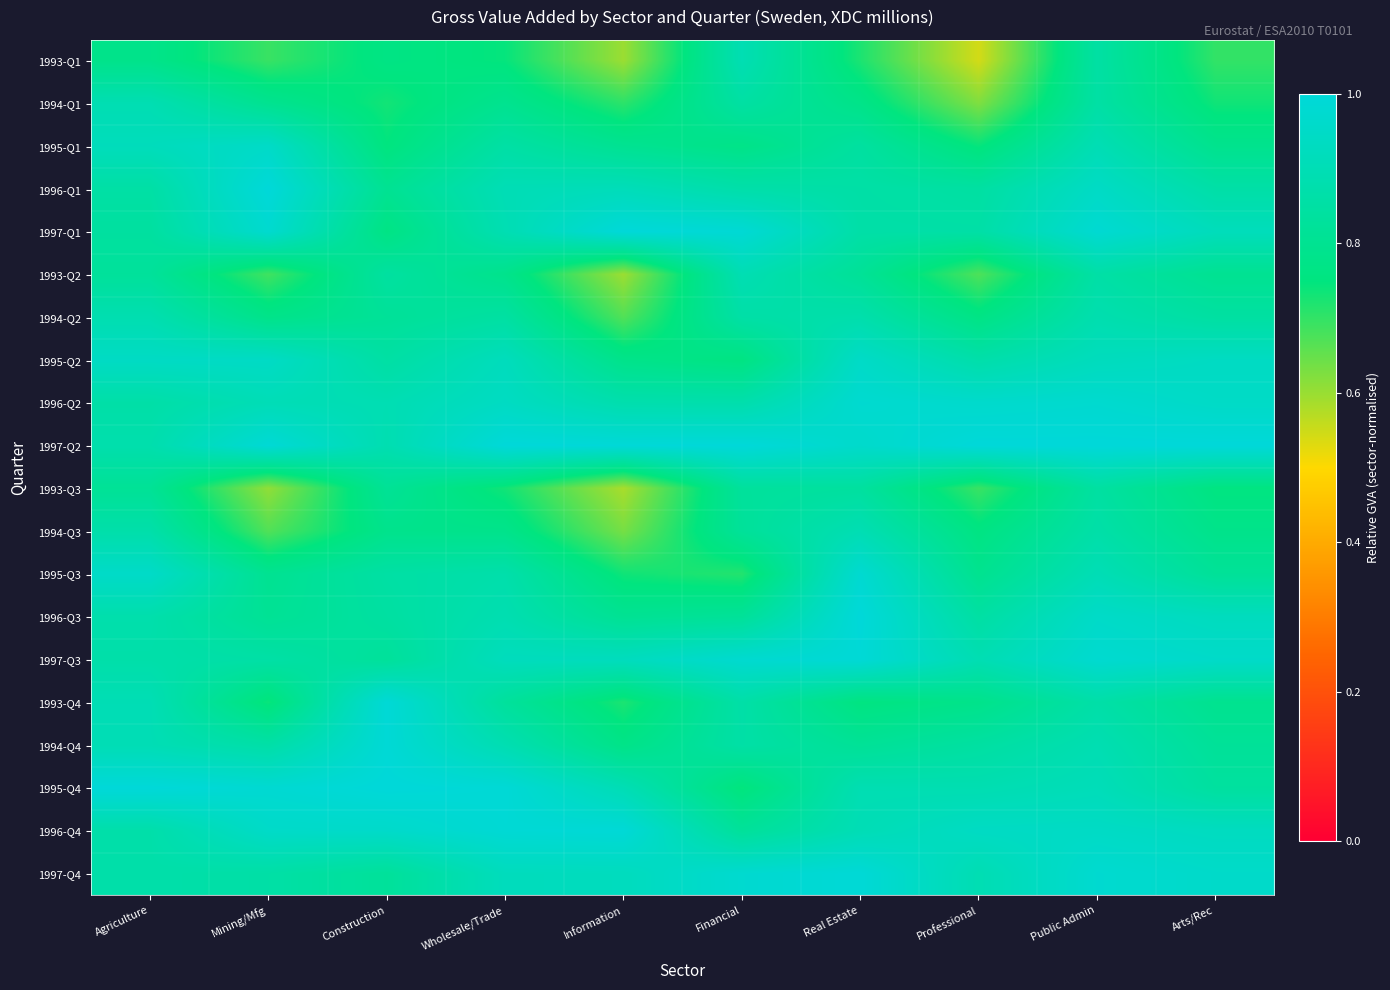

Reading right to left, list all the values displayed in this chart.

1993-Q1: Arts/Rec=0.7	Public Admin=0.9	Professional=0.5	Real Estate=0.7	Financial=0.9	Information=0.6	Wholesale/Trade=0.7	Construction=0.8	Mining/Mfg=0.7	Agriculture=0.8
1994-Q1: Arts/Rec=0.7	Public Admin=0.9	Professional=0.6	Real Estate=0.8	Financial=0.9	Information=0.7	Wholesale/Trade=0.8	Construction=0.7	Mining/Mfg=0.8	Agriculture=0.9
1995-Q1: Arts/Rec=0.8	Public Admin=0.9	Professional=0.7	Real Estate=0.8	Financial=0.8	Information=0.8	Wholesale/Trade=0.9	Construction=0.7	Mining/Mfg=1.0	Agriculture=0.9
1996-Q1: Arts/Rec=0.9	Public Admin=0.9	Professional=0.8	Real Estate=0.9	Financial=0.9	Information=0.9	Wholesale/Trade=0.9	Construction=0.8	Mining/Mfg=1.0	Agriculture=0.9
1997-Q1: Arts/Rec=0.9	Public Admin=1.0	Professional=0.9	Real Estate=0.9	Financial=1.0	Information=1.0	Wholesale/Trade=0.9	Construction=0.8	Mining/Mfg=1.0	Agriculture=0.8
1993-Q2: Arts/Rec=0.8	Public Admin=0.9	Professional=0.7	Real Estate=0.8	Financial=0.9	Information=0.6	Wholesale/Trade=0.8	Construction=0.8	Mining/Mfg=0.7	Agriculture=0.8
1994-Q2: Arts/Rec=0.8	Public Admin=0.9	Professional=0.8	Real Estate=0.9	Financial=0.9	Information=0.7	Wholesale/Trade=0.8	Construction=0.8	Mining/Mfg=0.8	Agriculture=0.9
1995-Q2: Arts/Rec=0.9	Public Admin=0.9	Professional=0.9	Real Estate=1.0	Financial=0.8	Information=0.8	Wholesale/Trade=0.9	Construction=0.9	Mining/Mfg=0.9	Agriculture=0.9
1996-Q2: Arts/Rec=0.9	Public Admin=1.0	Professional=1.0	Real Estate=1.0	Financial=0.9	Information=0.9	Wholesale/Trade=0.9	Construction=0.9	Mining/Mfg=0.9	Agriculture=0.9
1997-Q2: Arts/Rec=1.0	Public Admin=1.0	Professional=1.0	Real Estate=1.0	Financial=1.0	Information=1.0	Wholesale/Trade=1.0	Construction=0.9	Mining/Mfg=1.0	Agriculture=0.9
1993-Q3: Arts/Rec=0.8	Public Admin=0.8	Professional=0.7	Real Estate=0.8	Financial=0.8	Information=0.6	Wholesale/Trade=0.7	Construction=0.8	Mining/Mfg=0.6	Agriculture=0.8
1994-Q3: Arts/Rec=0.8	Public Admin=0.9	Professional=0.8	Real Estate=0.9	Financial=0.8	Information=0.6	Wholesale/Trade=0.8	Construction=0.8	Mining/Mfg=0.7	Agriculture=0.9
1995-Q3: Arts/Rec=0.8	Public Admin=0.9	Professional=0.8	Real Estate=1.0	Financial=0.7	Information=0.7	Wholesale/Trade=0.9	Construction=0.9	Mining/Mfg=0.8	Agriculture=1.0
1996-Q3: Arts/Rec=0.9	Public Admin=1.0	Professional=0.9	Real Estate=1.0	Financial=0.8	Information=0.8	Wholesale/Trade=0.9	Construction=0.8	Mining/Mfg=0.8	Agriculture=0.9
1997-Q3: Arts/Rec=1.0	Public Admin=1.0	Professional=0.9	Real Estate=1.0	Financial=1.0	Information=0.9	Wholesale/Trade=0.9	Construction=0.8	Mining/Mfg=0.9	Agriculture=0.9
1993-Q4: Arts/Rec=0.8	Public Admin=0.9	Professional=0.8	Real Estate=0.8	Financial=0.9	Information=0.7	Wholesale/Trade=0.8	Construction=1.0	Mining/Mfg=0.7	Agriculture=0.9
1994-Q4: Arts/Rec=0.8	Public Admin=0.9	Professional=0.8	Real Estate=0.8	Financial=0.9	Information=0.8	Wholesale/Trade=0.9	Construction=1.0	Mining/Mfg=0.9	Agriculture=0.9
1995-Q4: Arts/Rec=0.8	Public Admin=0.9	Professional=0.9	Real Estate=0.9	Financial=0.7	Information=0.9	Wholesale/Trade=1.0	Construction=1.0	Mining/Mfg=1.0	Agriculture=1.0
1996-Q4: Arts/Rec=0.9	Public Admin=0.9	Professional=0.9	Real Estate=0.9	Financial=0.8	Information=1.0	Wholesale/Trade=1.0	Construction=1.0	Mining/Mfg=1.0	Agriculture=0.9
1997-Q4: Arts/Rec=1.0	Public Admin=1.0	Professional=0.9	Real Estate=1.0	Financial=1.0	Information=0.9	Wholesale/Trade=0.9	Construction=0.8	Mining/Mfg=0.9	Agriculture=0.9